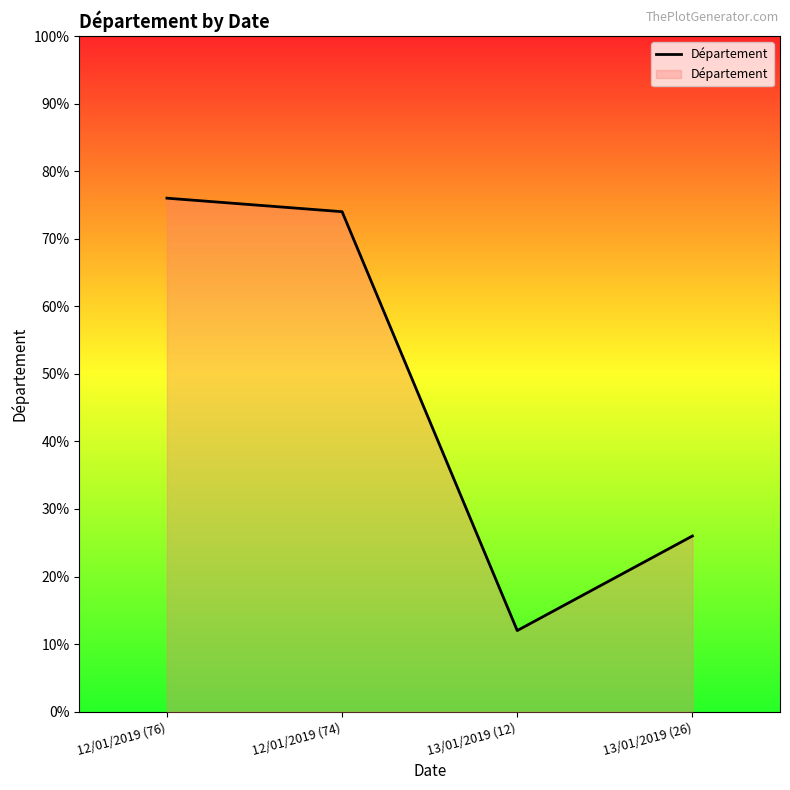

What is the smallest value displayed?

12